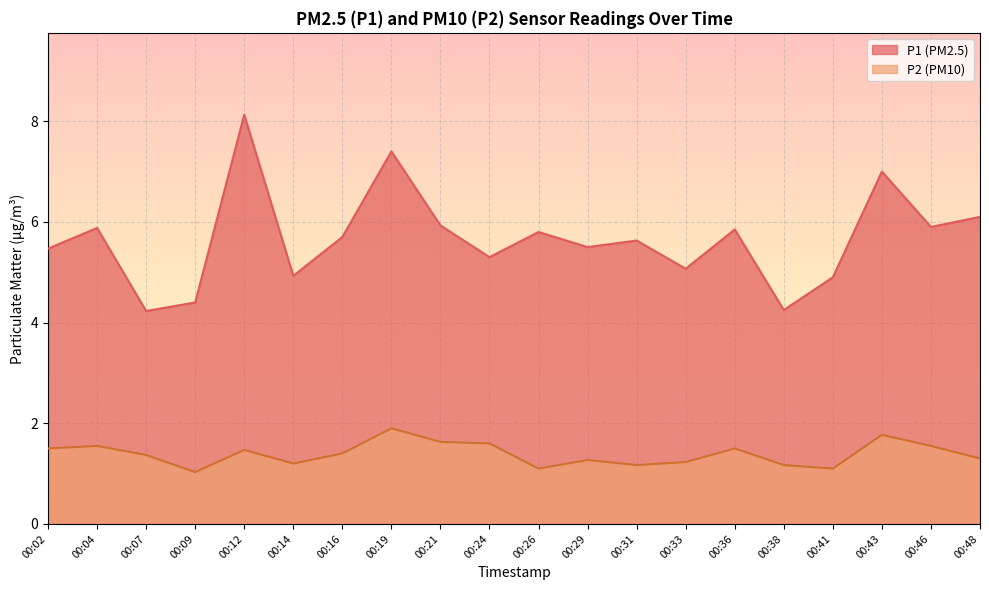

Reading right to left, transcribe all the data shown in this chart.

P1: 00:48=6.1	00:46=5.9	00:43=7.0	00:41=4.9	00:38=4.2	00:36=5.8	00:33=5.1	00:31=5.6	00:29=5.5	00:26=5.8	00:24=5.3	00:21=5.9	00:19=7.4	00:16=5.7	00:14=4.9	00:12=8.1	00:09=4.4	00:07=4.2	00:04=5.9	00:02=5.5
P2: 00:48=1.3	00:46=1.6	00:43=1.8	00:41=1.1	00:38=1.2	00:36=1.5	00:33=1.2	00:31=1.2	00:29=1.3	00:26=1.1	00:24=1.6	00:21=1.6	00:19=1.9	00:16=1.4	00:14=1.2	00:12=1.5	00:09=1.0	00:07=1.4	00:04=1.6	00:02=1.5